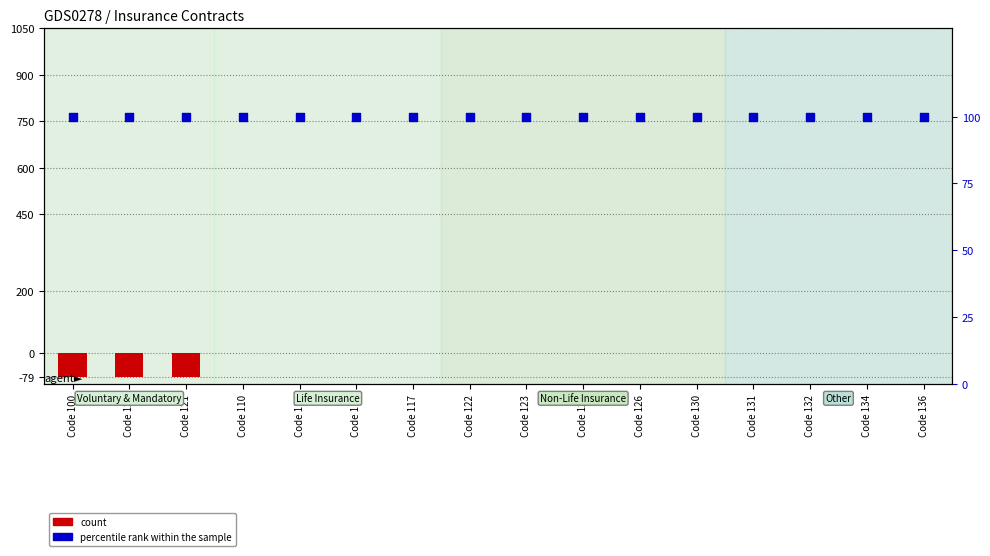

Which series reaches the maximum Y coordinate?

percentile rank within the sample